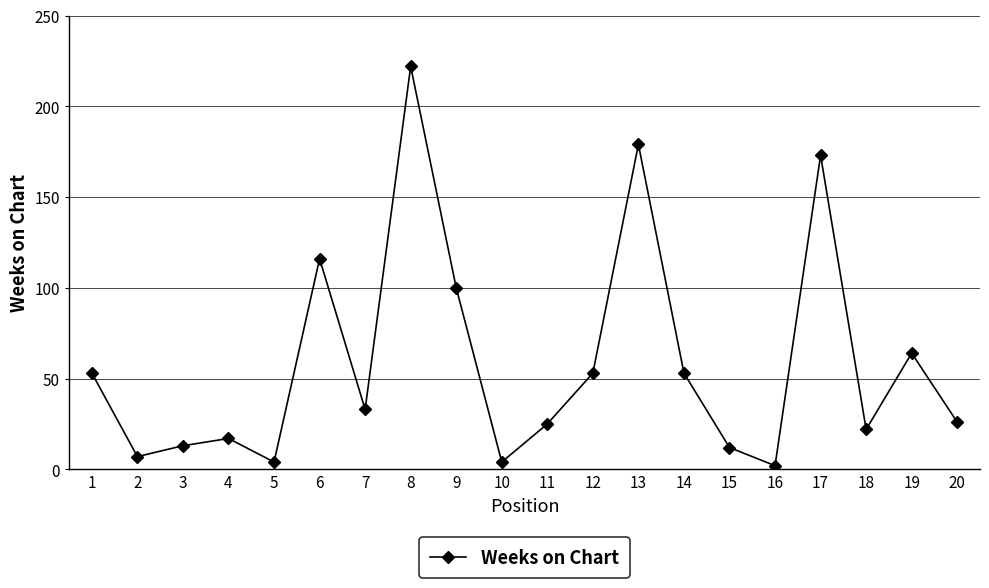

How many categories are shown in the chart?

20